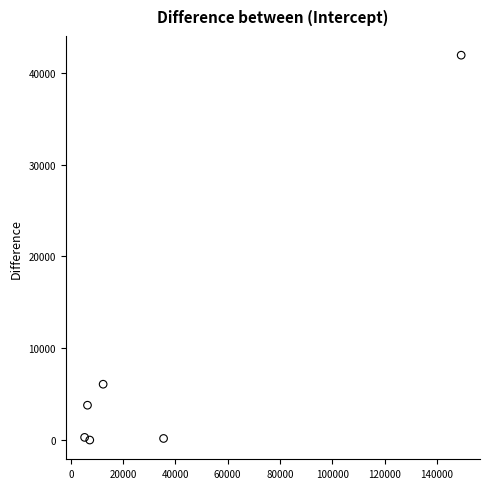

What Y value in the scatter plot is closest to 20961?

6080.5